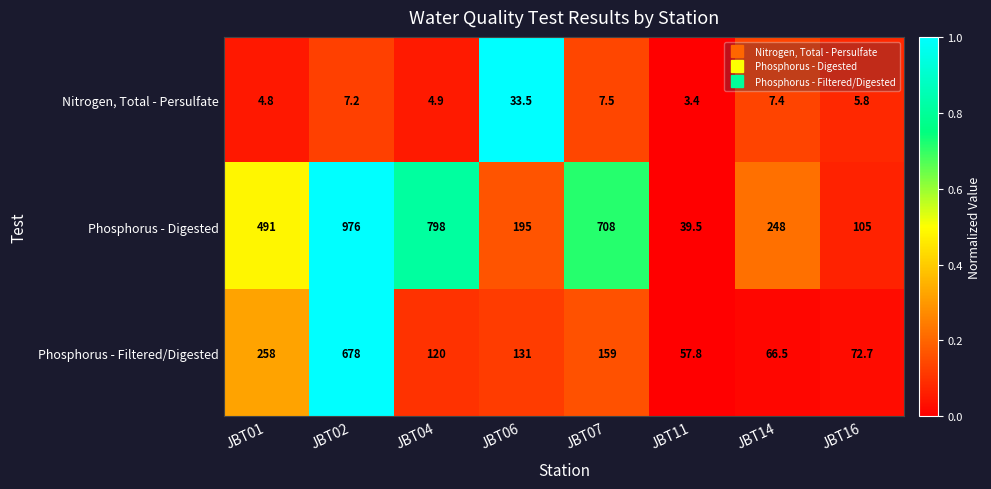

The value of Nitrogen, Total - Persulfate at JBT16 is 1.8. True or false?

False